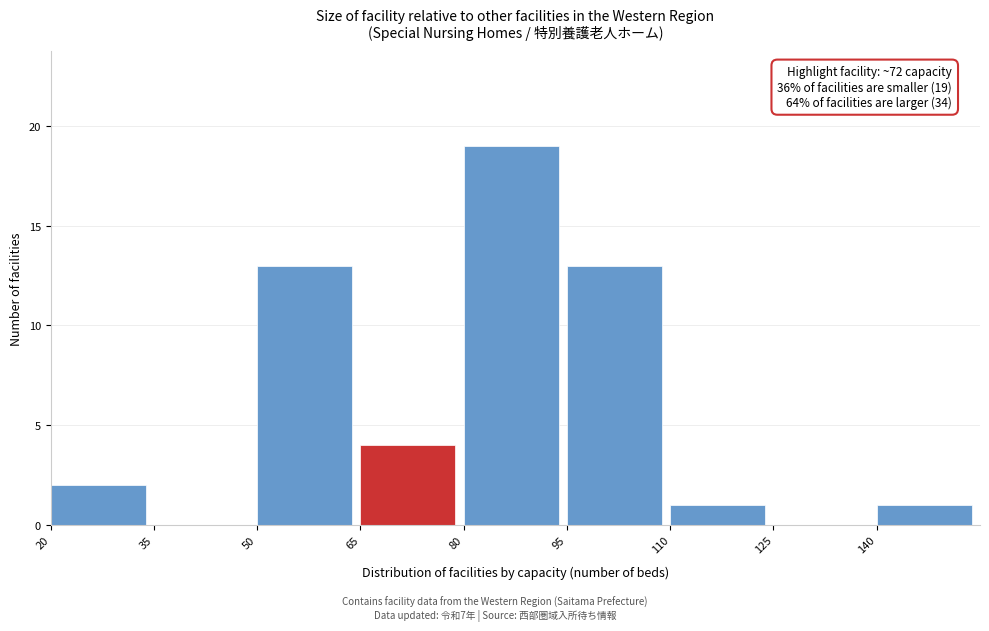

Which range on the x-axis has the tallest bar?

80 to 95